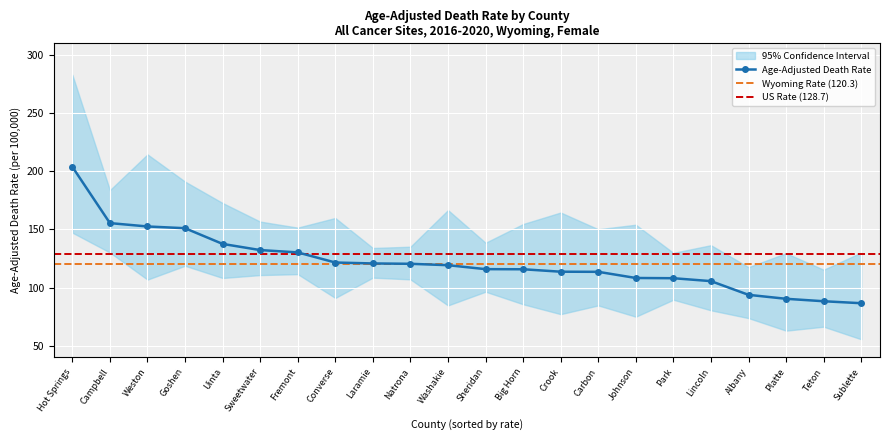

Where does the Age-Adjusted Death Rate series first go above 119?

Hot Springs